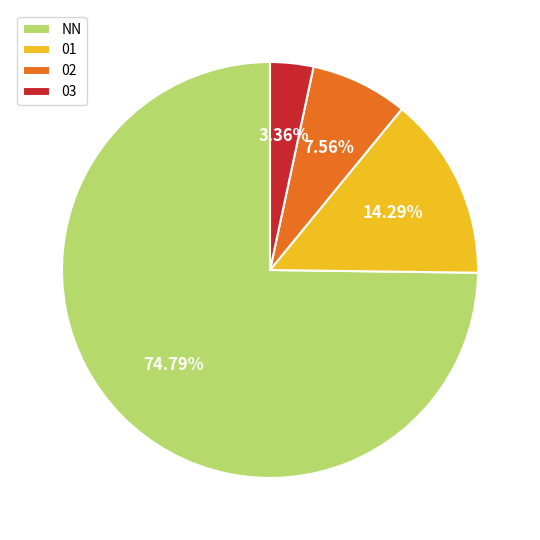

To the nearest percent, what is the combined percentage of 03 and 02?

11%